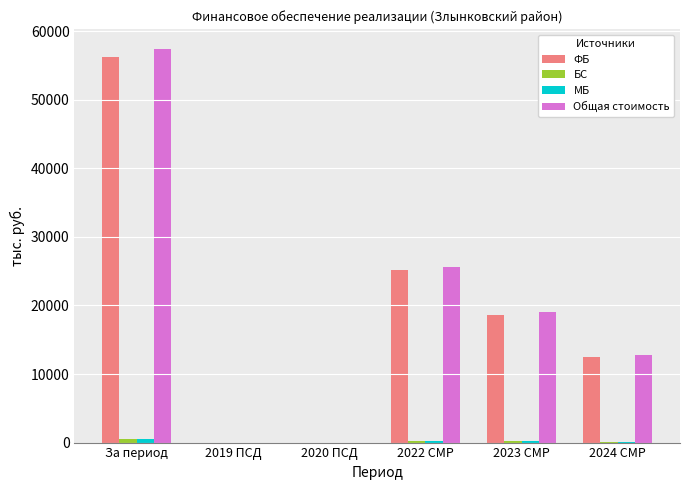

Is it true that ФБ equals 25139.6 at 2022 СМР?

True